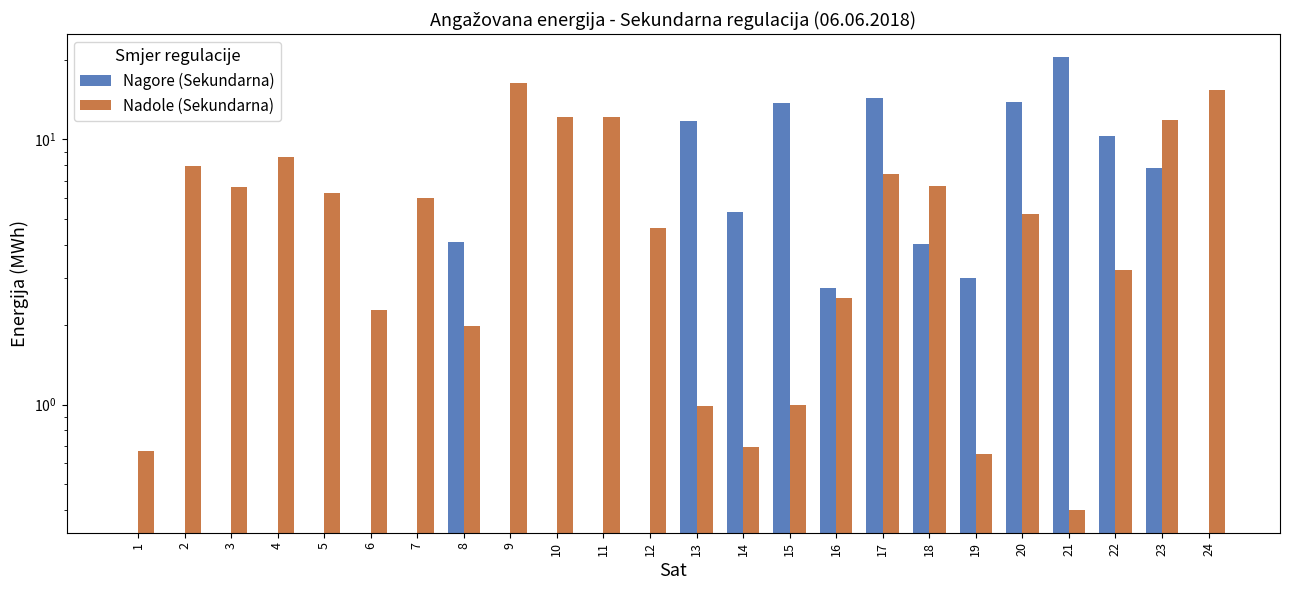

What are all the series names shown in the legend?

Nagore (Sekundarna), Nadole (Sekundarna)